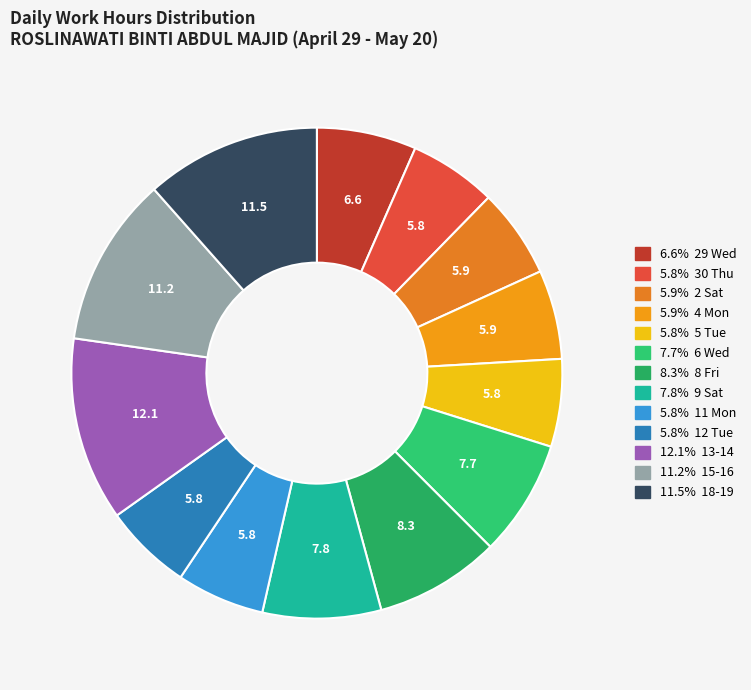

How many slices are in this pie chart?

13